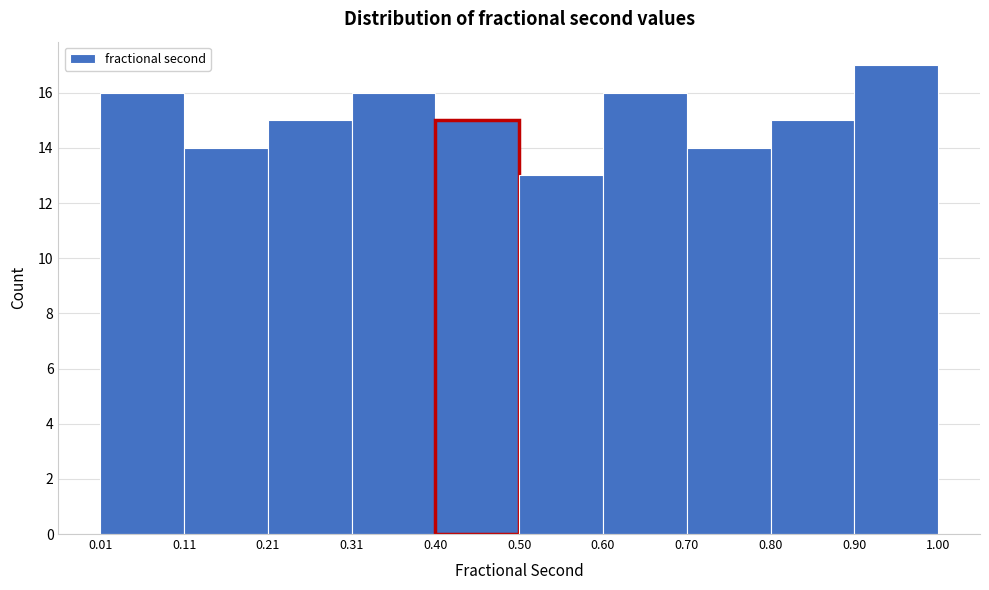

Reading left to right, list every bar in this chart as the range it spans on the x-axis followed by its height. The values are not printed on the chart, so give them approximately, as read against the axis.

0.01 to 0.11: 16
0.11 to 0.21: 14
0.21 to 0.31: 15
0.31 to 0.40: 16
0.40 to 0.50: 15
0.50 to 0.60: 13
0.60 to 0.70: 16
0.70 to 0.80: 14
0.80 to 0.90: 15
0.90 to 1.00: 17